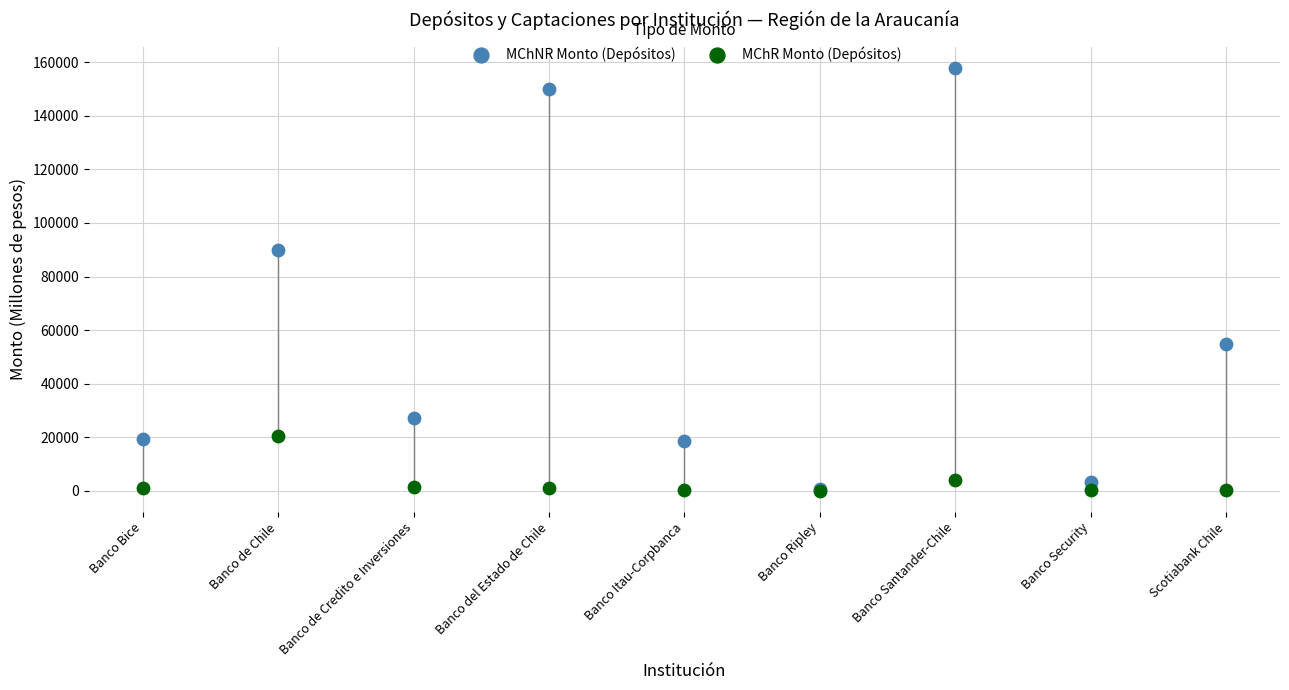

Which series has the largest Y range (max minus min)?

MChNR Monto (Depósitos)